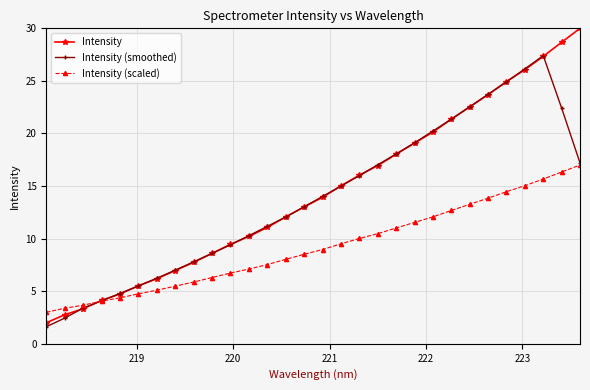

What is the difference between the maximum and minimum values in the Intensity series?

28.0